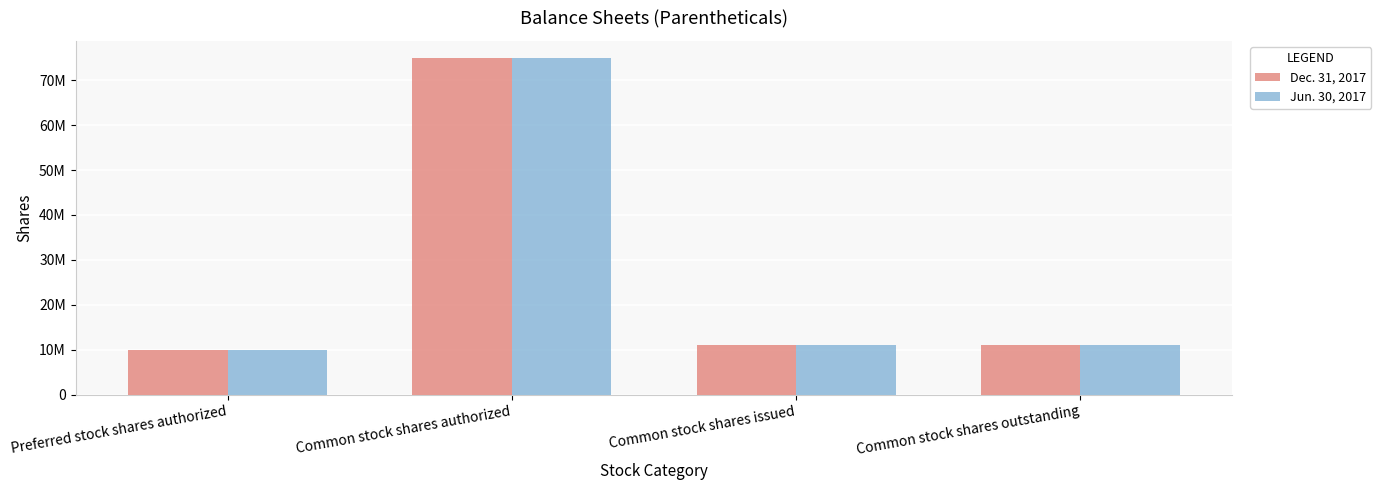

Does the chart contain stacked bars?

No